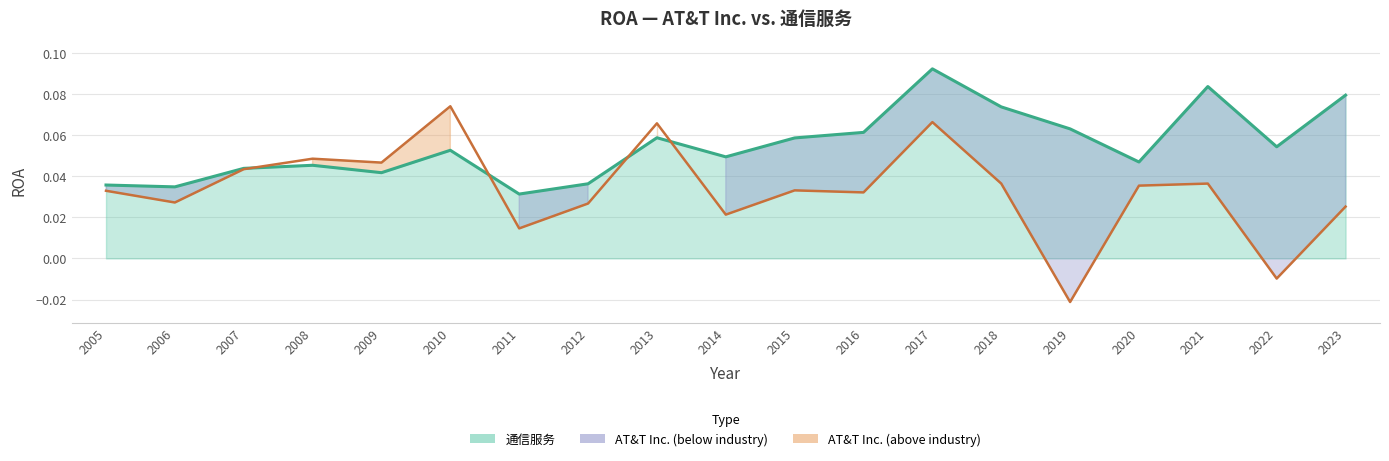

What is the value of the 通信服务 (line) point at the 13th from the left?

0.1